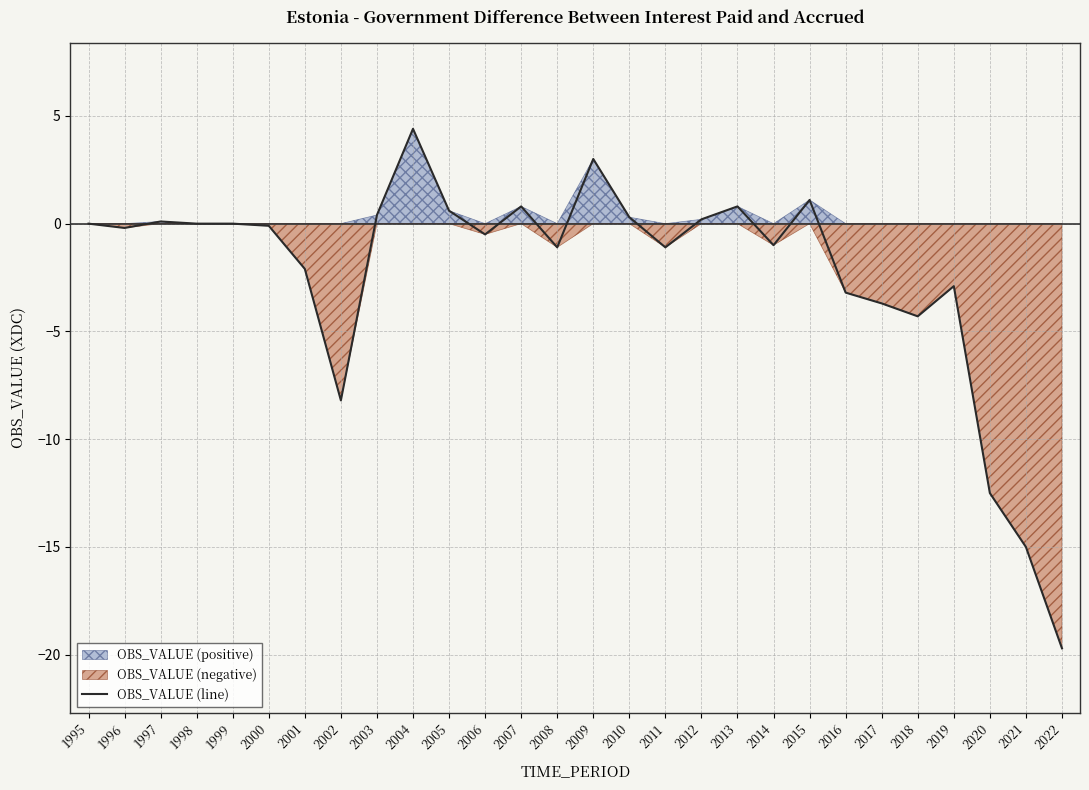

What value does the data have at 2001?

-2.1